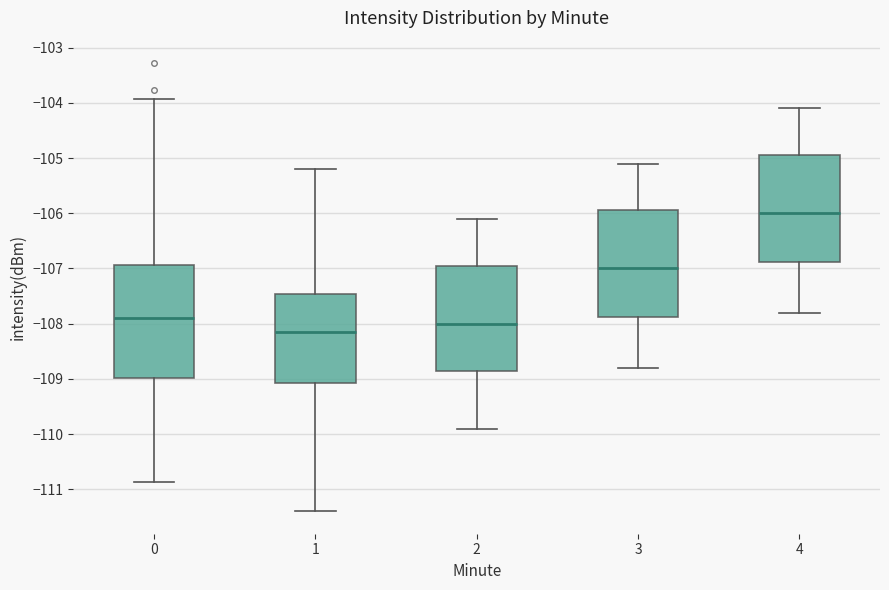

Where is the upper edge of the box at x = 0 on the y-axis? The values are not printed on the chart, so give them approximately, as read against the axis.

-106.9